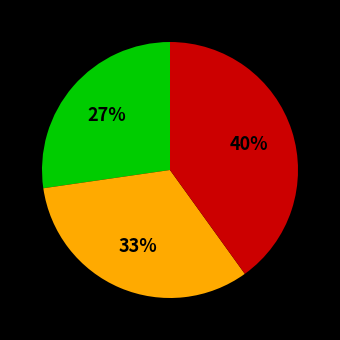

Is there a majority slice in this chart?

No